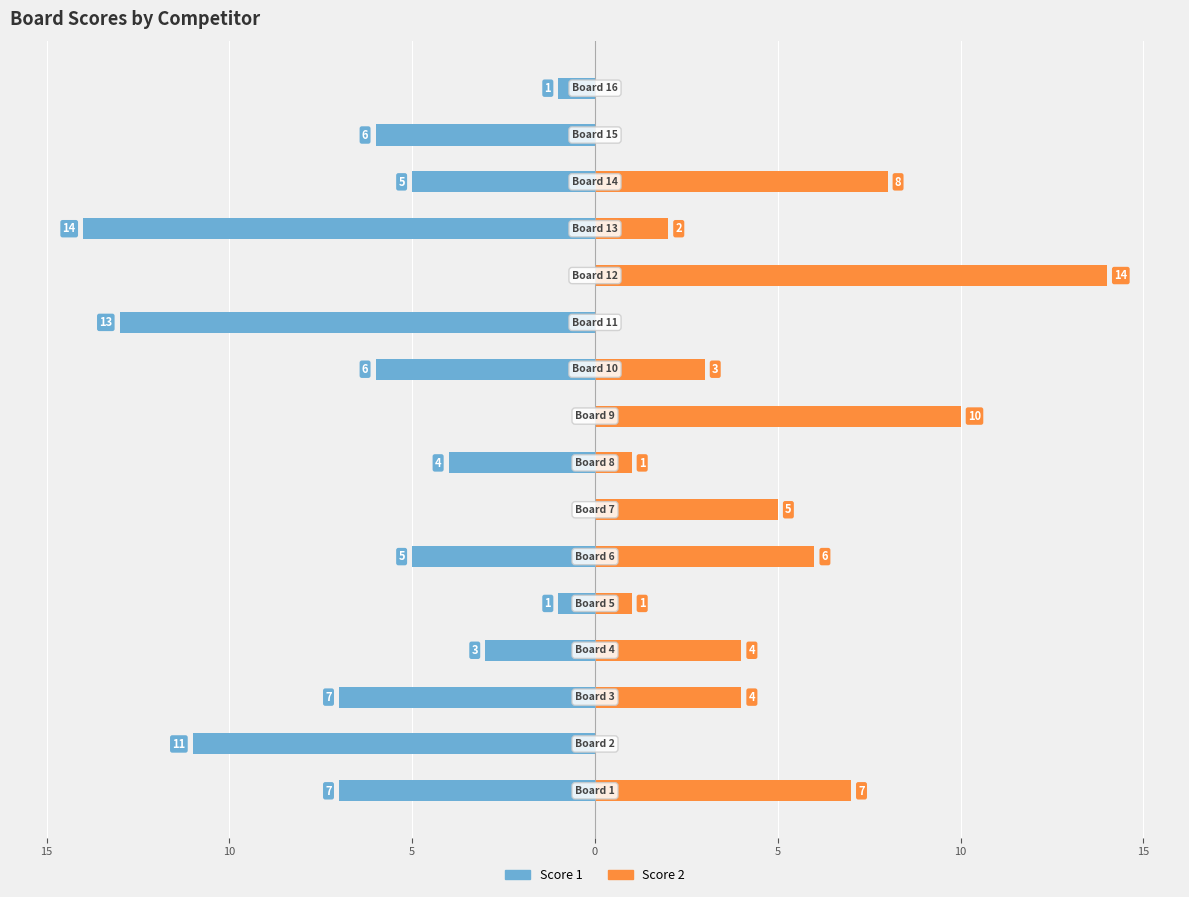

True or false: Score 1 has a value of -6 at 15.

False